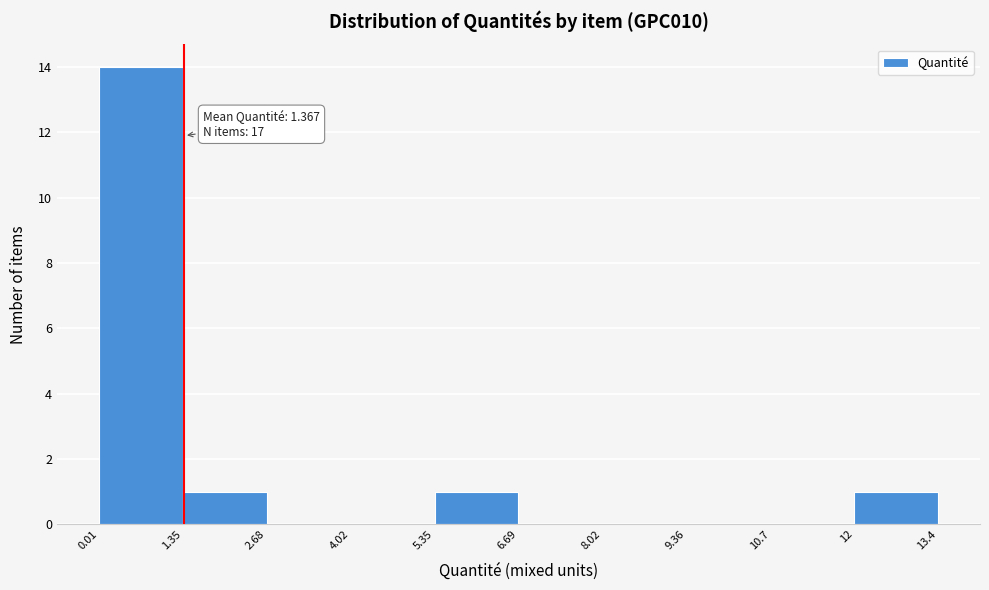

Over which range of the x-axis is the bar tallest?

0.01 to 1.35